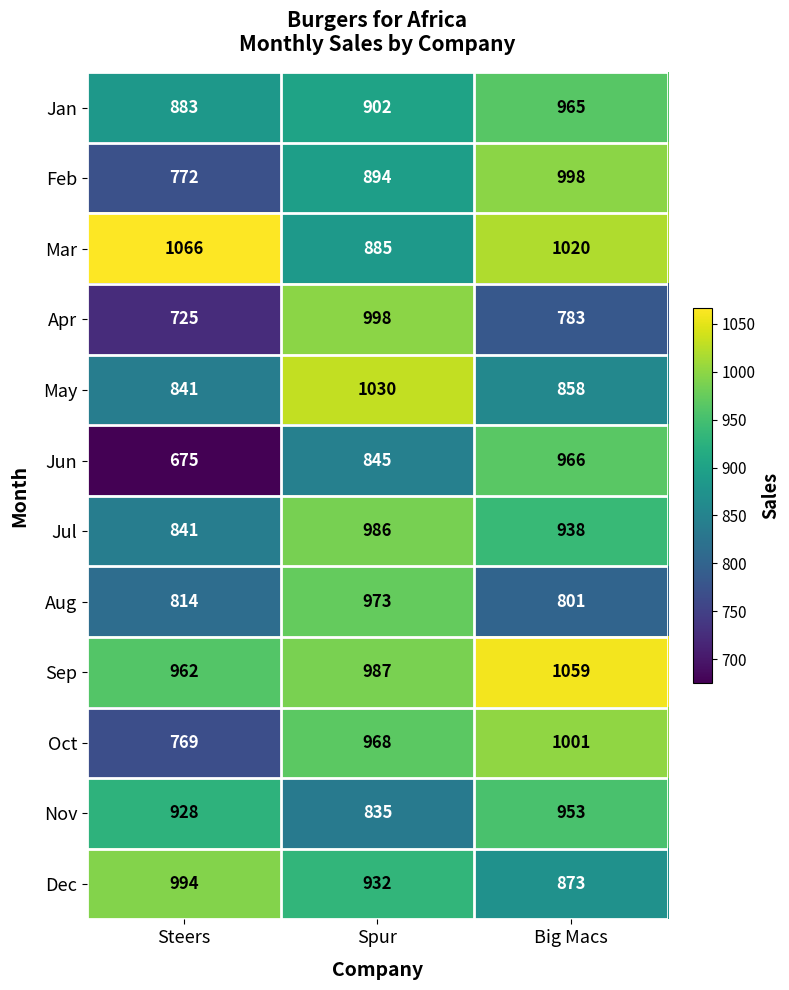

List the labels in order of Feb value, largest first.

Big Macs, Spur, Steers